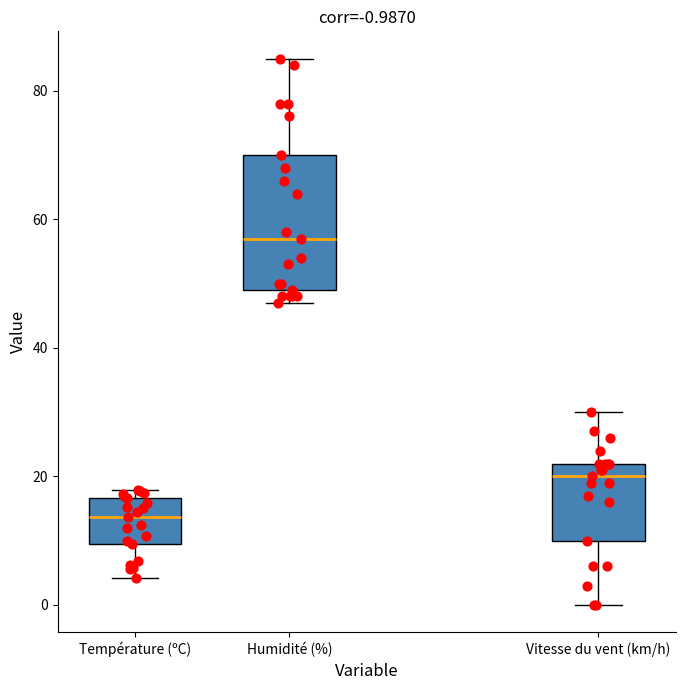

Which box has the lowest median line?

Température (ºC)